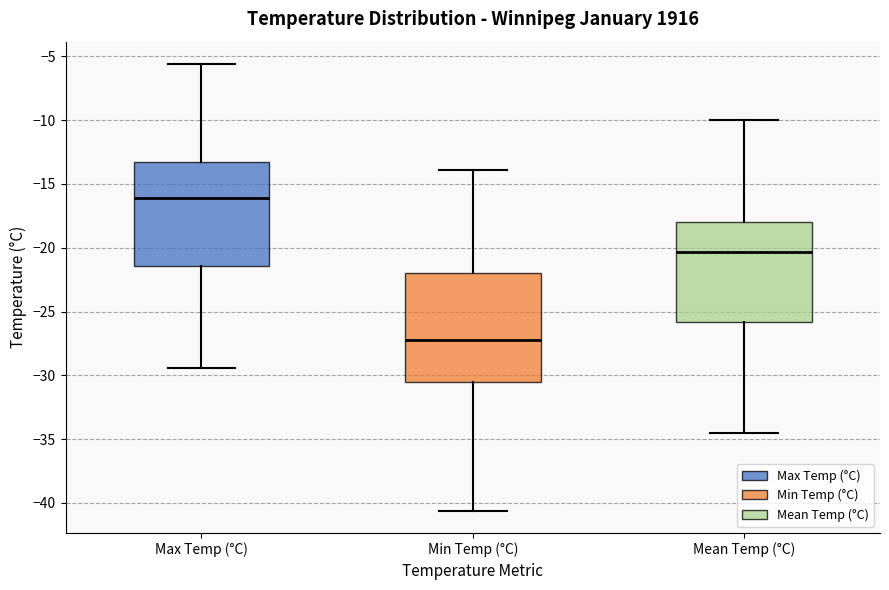

Which box has the highest median line?

Max Temp (°C)